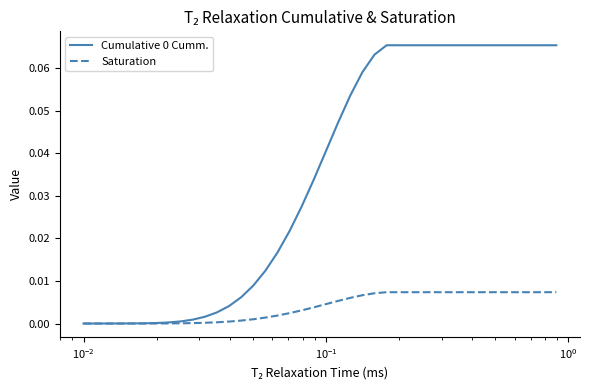

Is this an area chart (filled region under the line)?

No